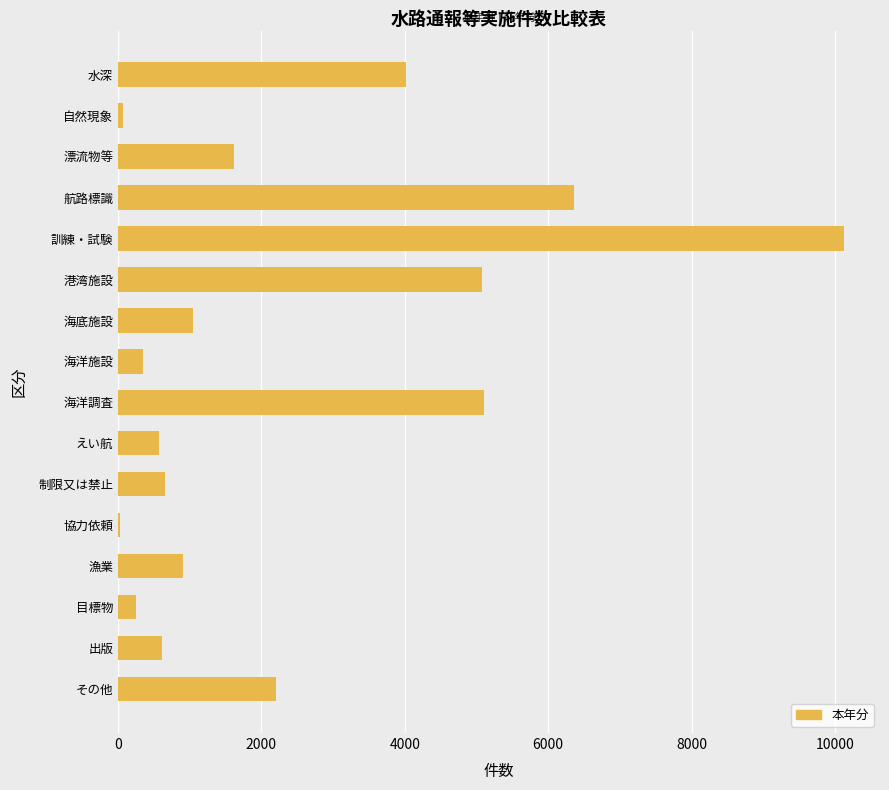

What is the greatest value displayed?

10122